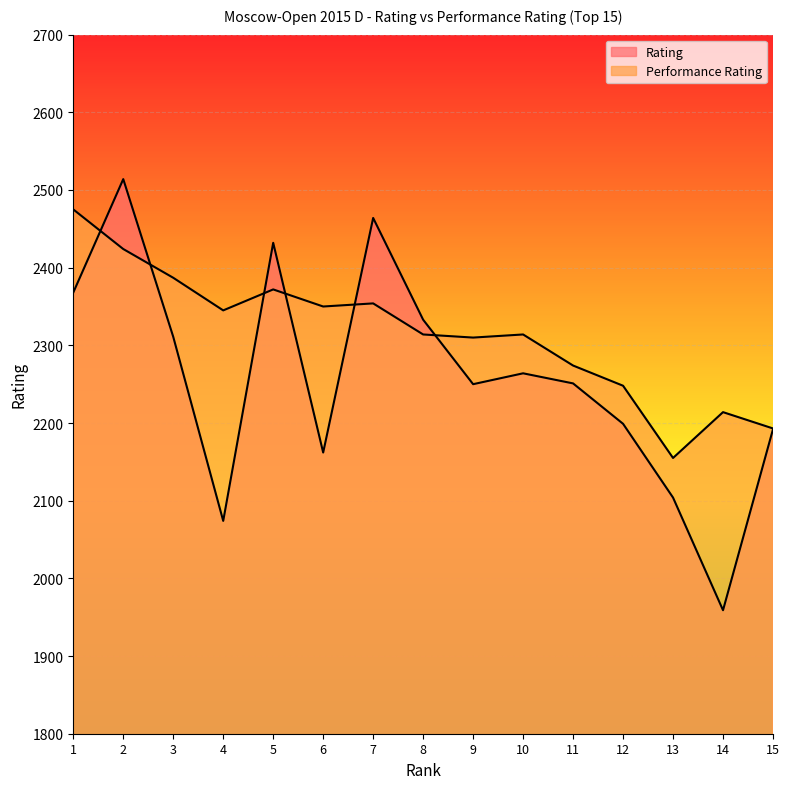

At which label does Rating first exceed 2251?

1